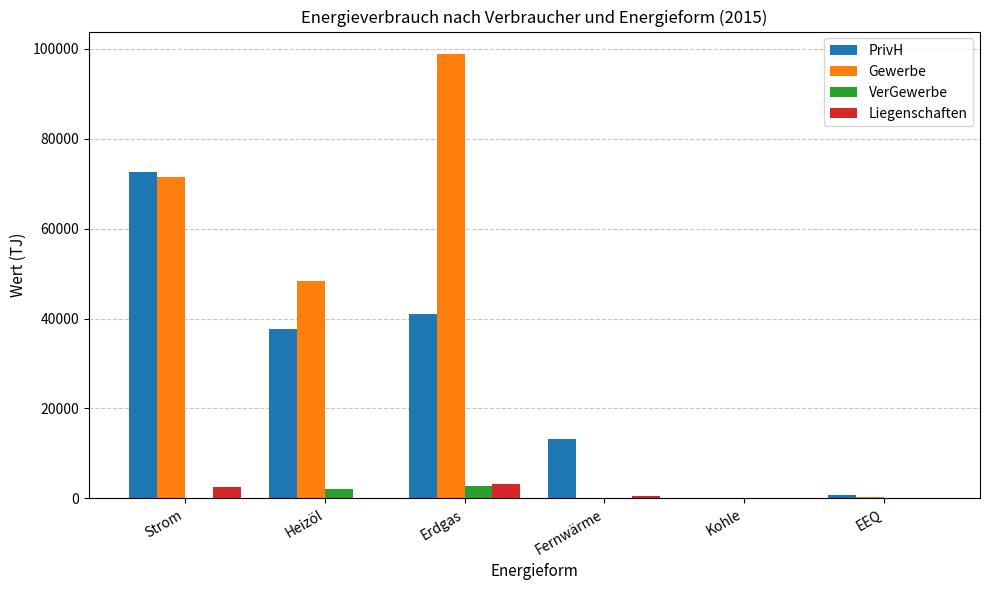

Between Erdgas and Kohle, which series saw the biggest shift?

Gewerbe